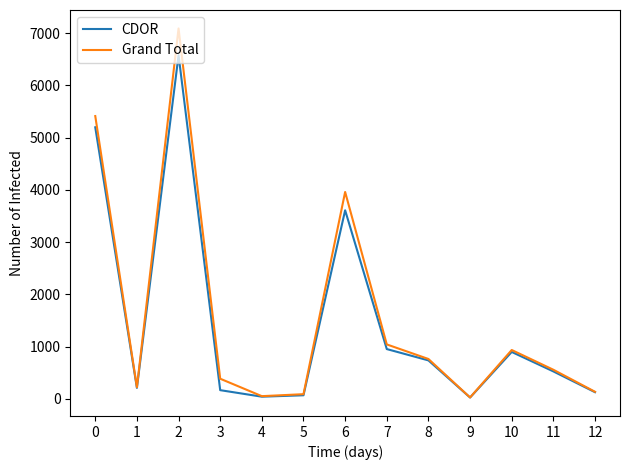

True or false: CDOR has a value of 8365 at 0.

False